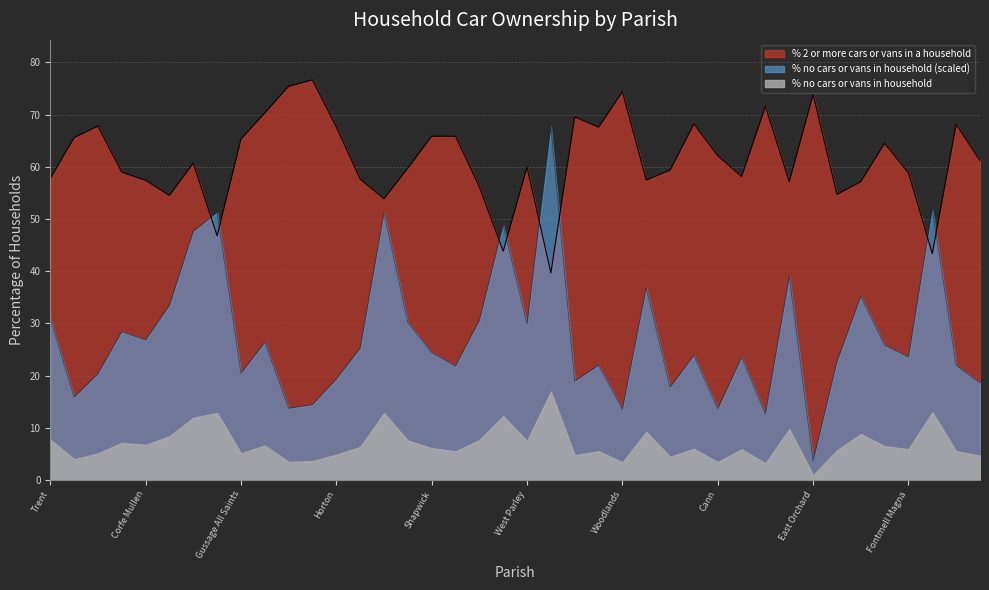

Does the chart display data point markers on the line(s)?

No